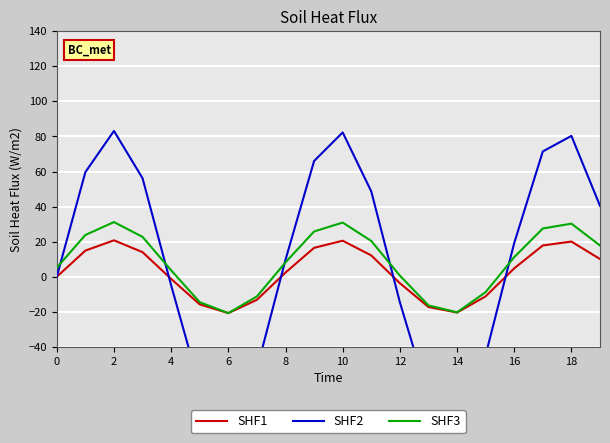

How many values in SHF2 are below zero?

8